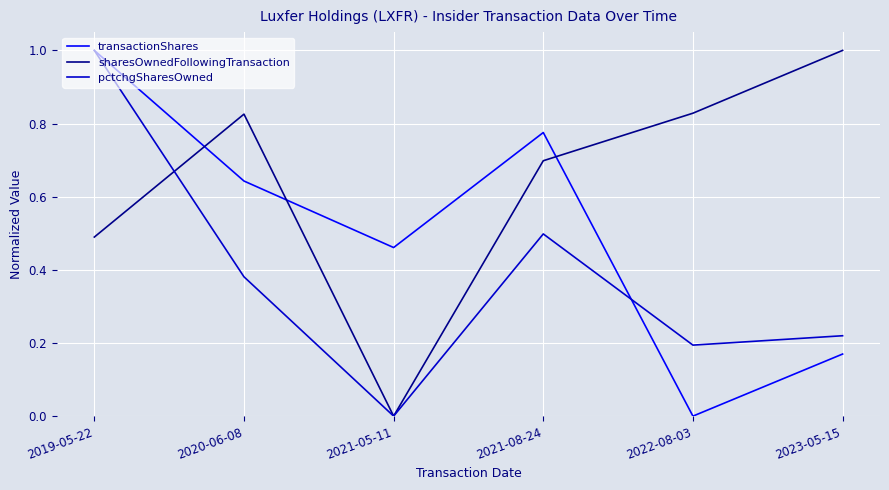

What is the highest value of the transactionShares series?

1.0